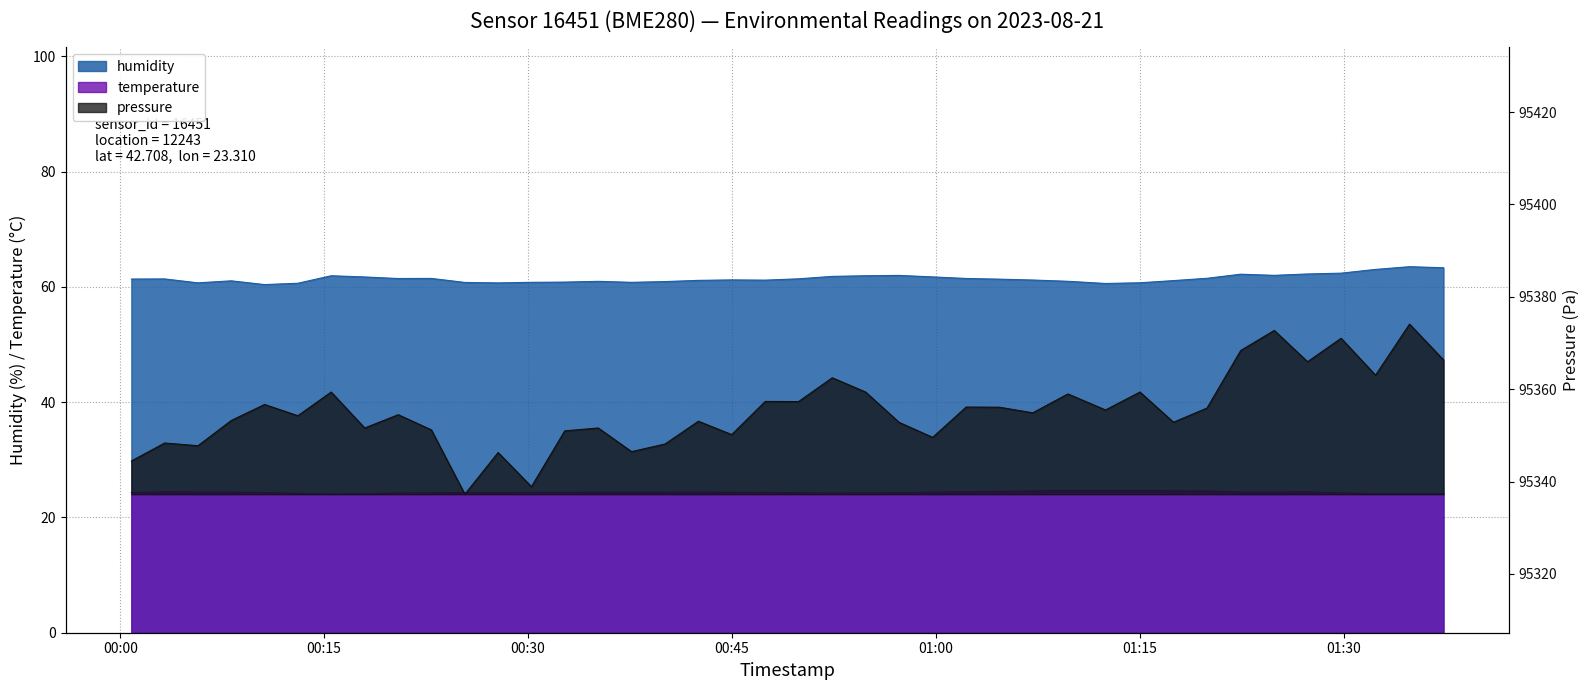

Read the humidity value at 2023-08-21T00:49:54.

61.4